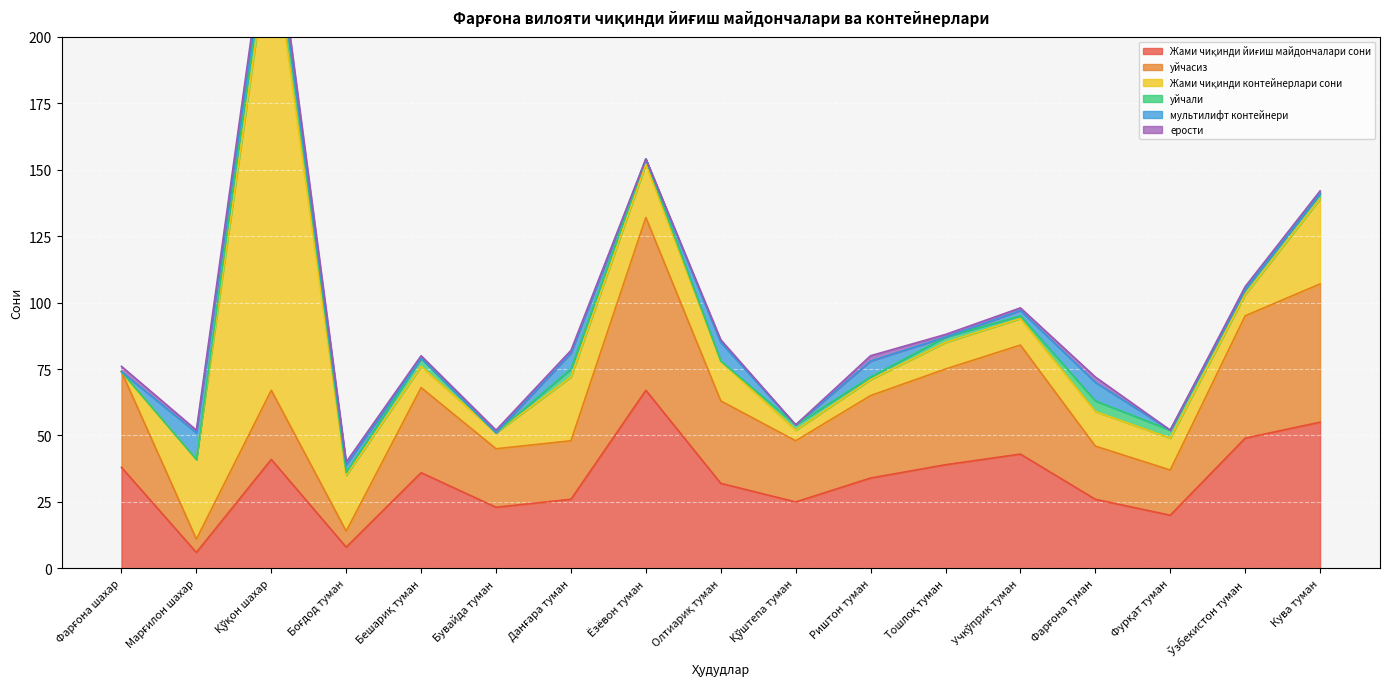

What is the sum of all ерости values?

21